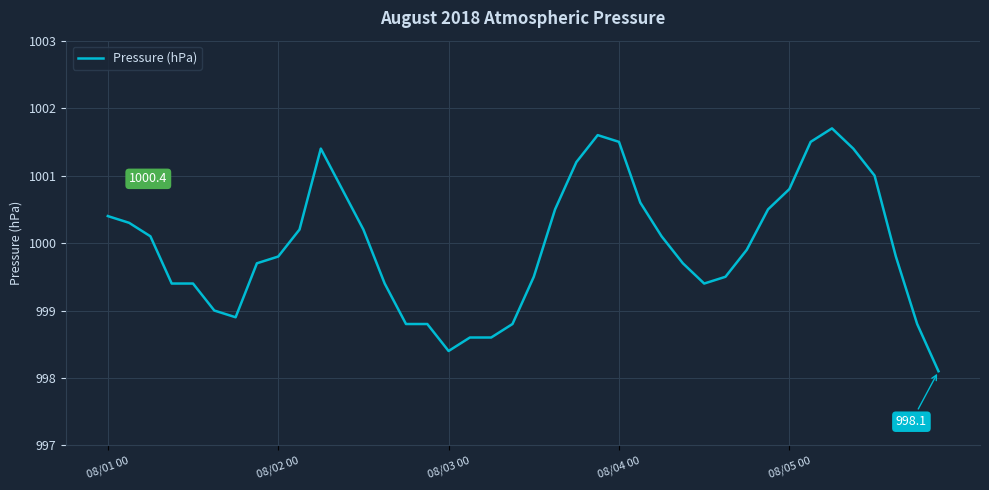

What is the difference between the maximum and minimum values?

3.6